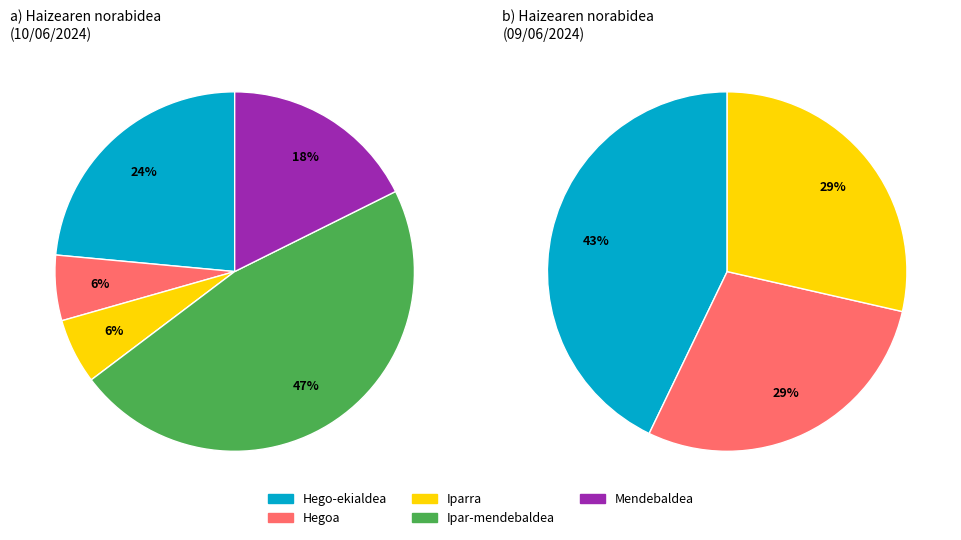

Rank the categories by value from highest to lowest.

Ipar-mendebaldea, Hego-ekialdea, Mendebaldea, Hegoa, Iparra